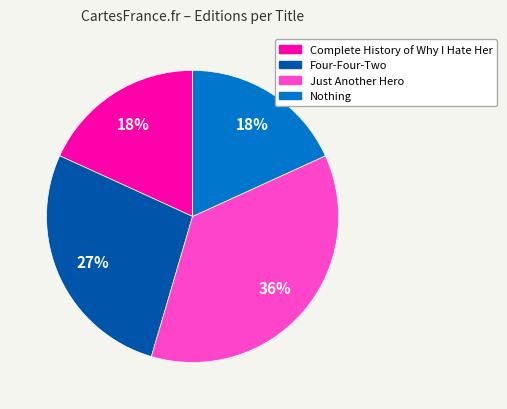

Is there any slice that represents more than half of the pie?

No